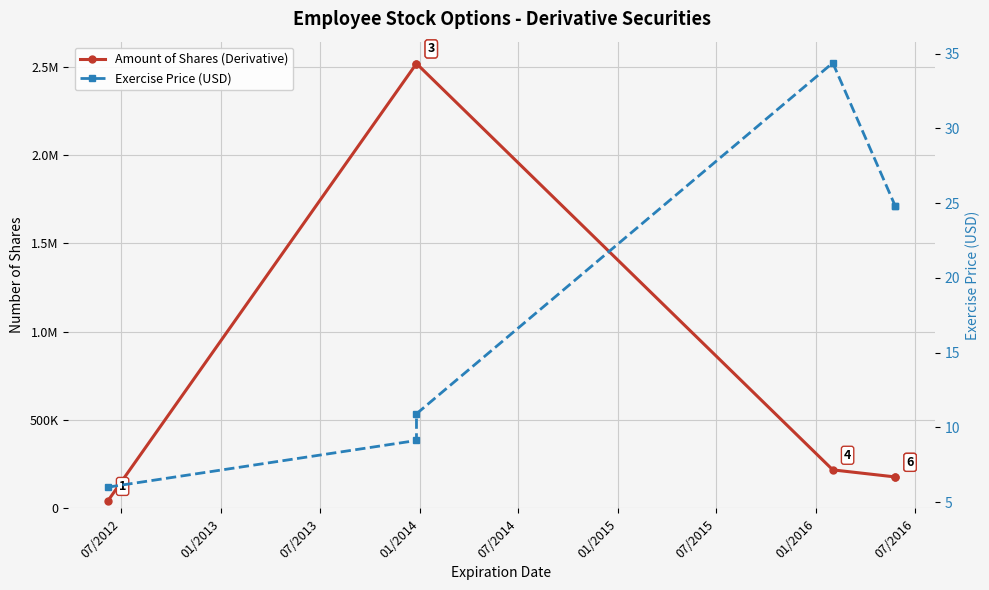

How many series are shown in this chart?

2